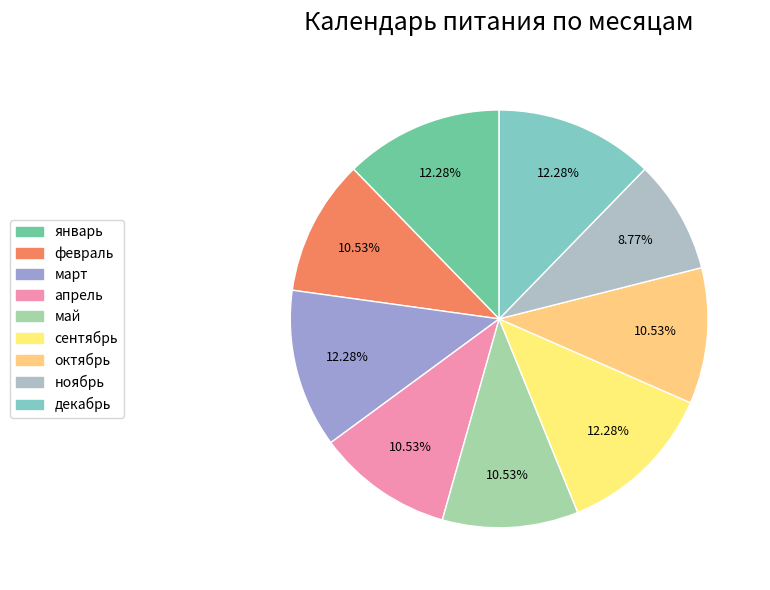

Rank the categories by value from lowest to highest.

ноябрь, февраль, апрель, май, октябрь, январь, март, сентябрь, декабрь